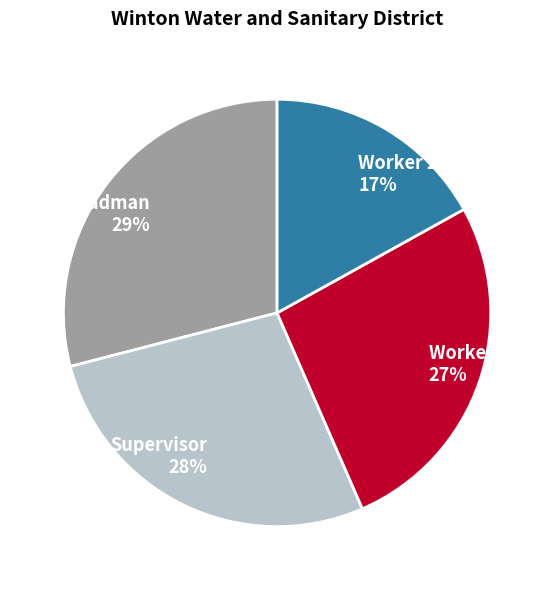

Combined, do Worker 3 27% and Leadman 29% account for over 50%?

Yes